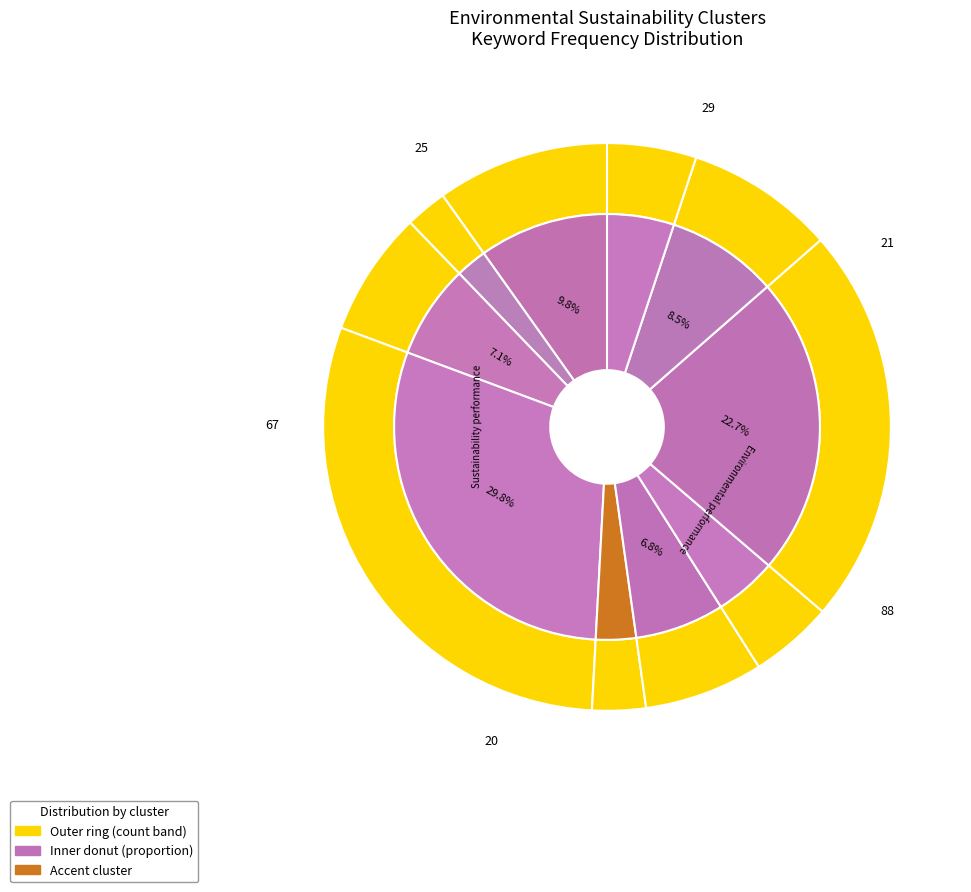

Combined, do Environmental performance and Innovation performance account for over 50%?

No